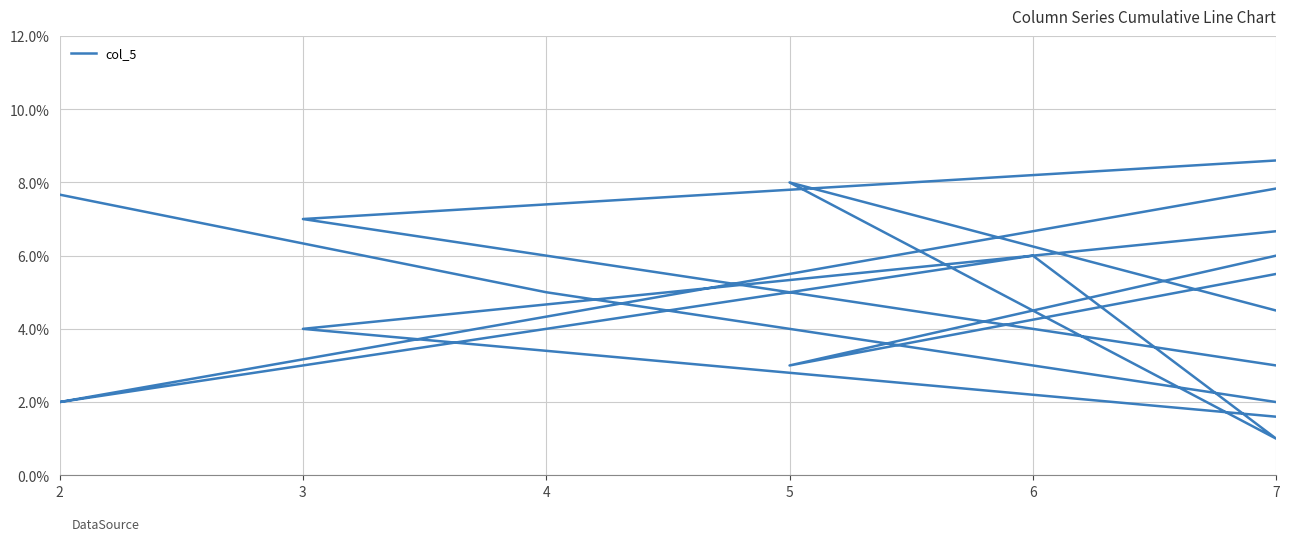

Does the chart have visible grid lines?

Yes